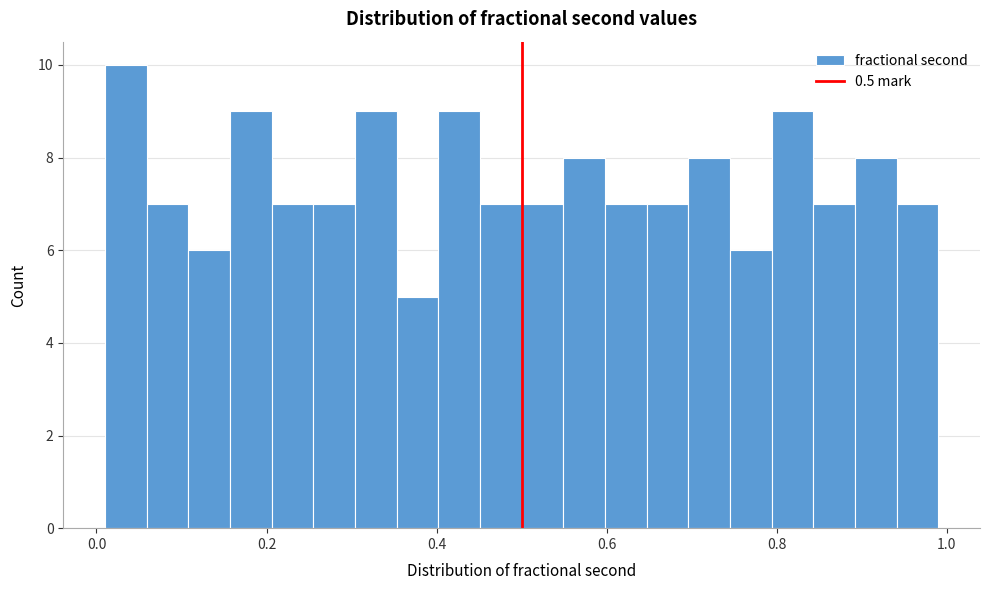

Read against the x-axis, roughly where is the centre of the tallest bar?

0.04